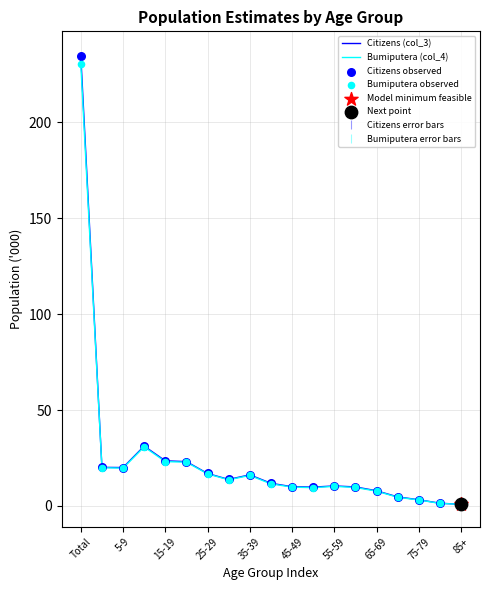

Which series has the widest spread of values?

Citizens (col_3)